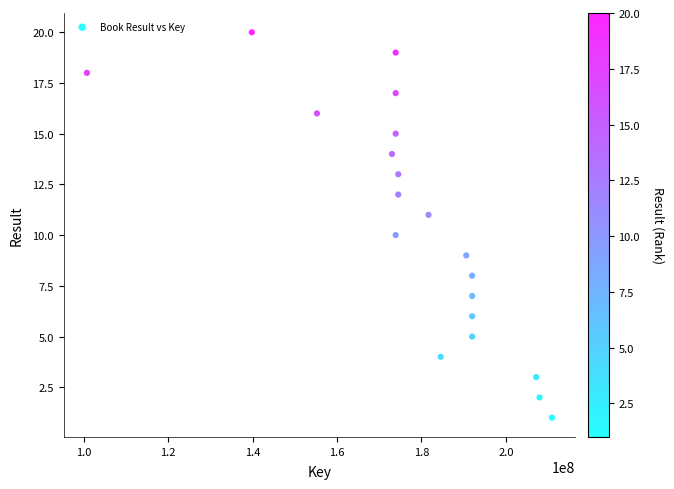

What is the range of Y values (max minus min)?

19